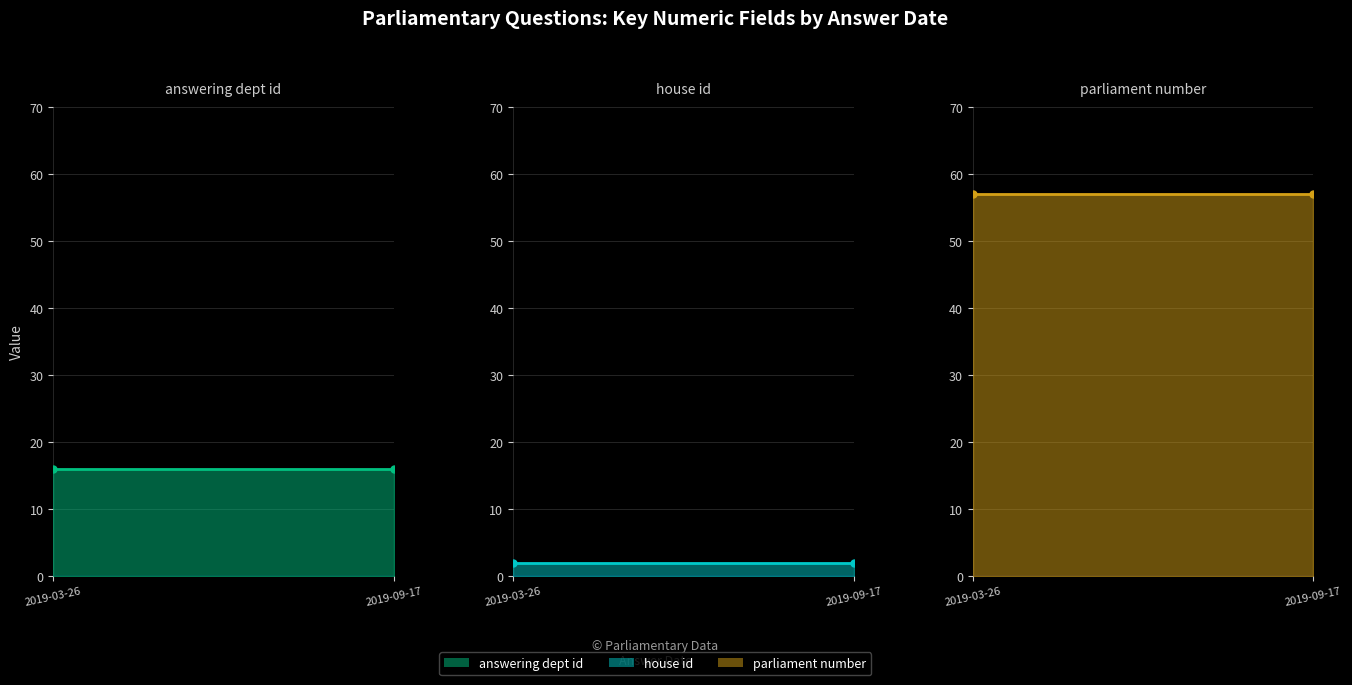

What is the label of the 1st point from the right?

2019-09-17